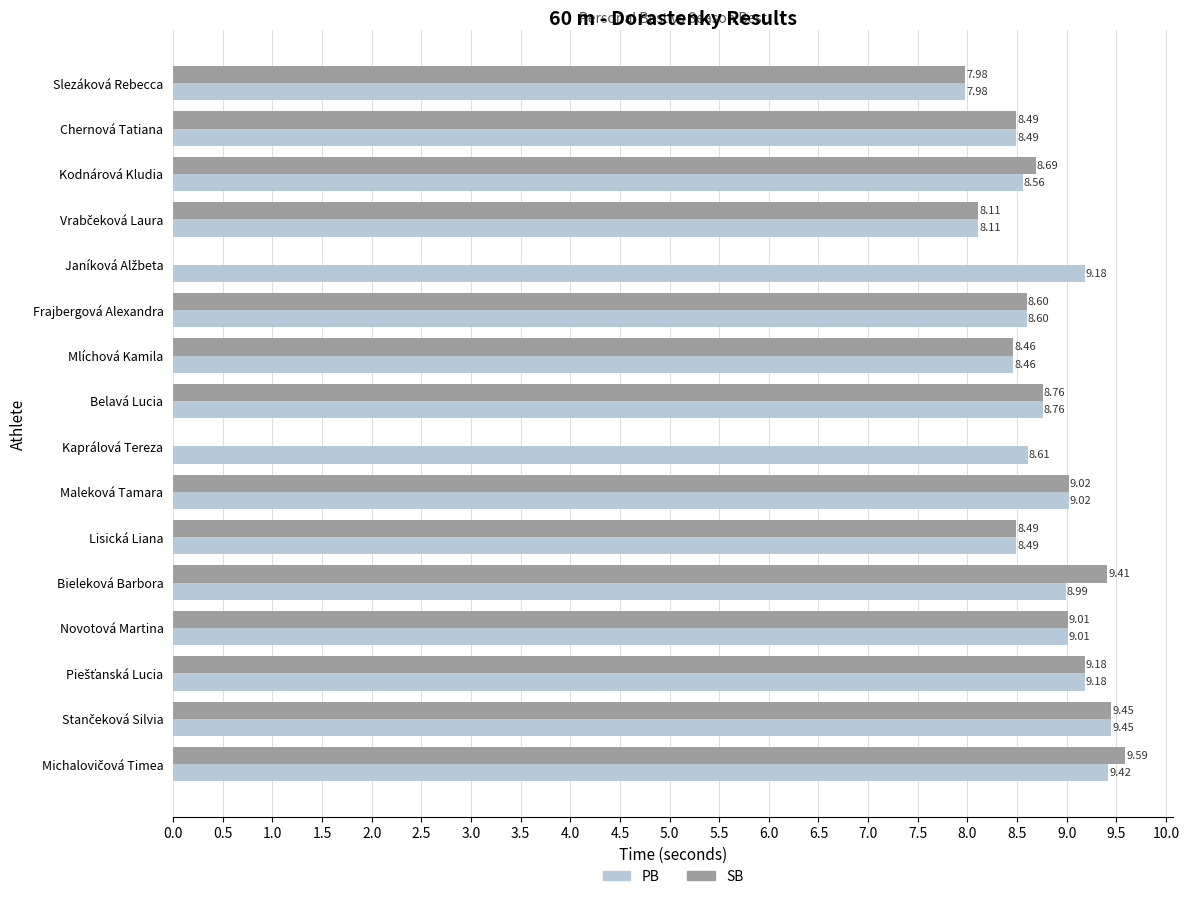

What is the value of the PB bar at the 16th from the left?

9.4